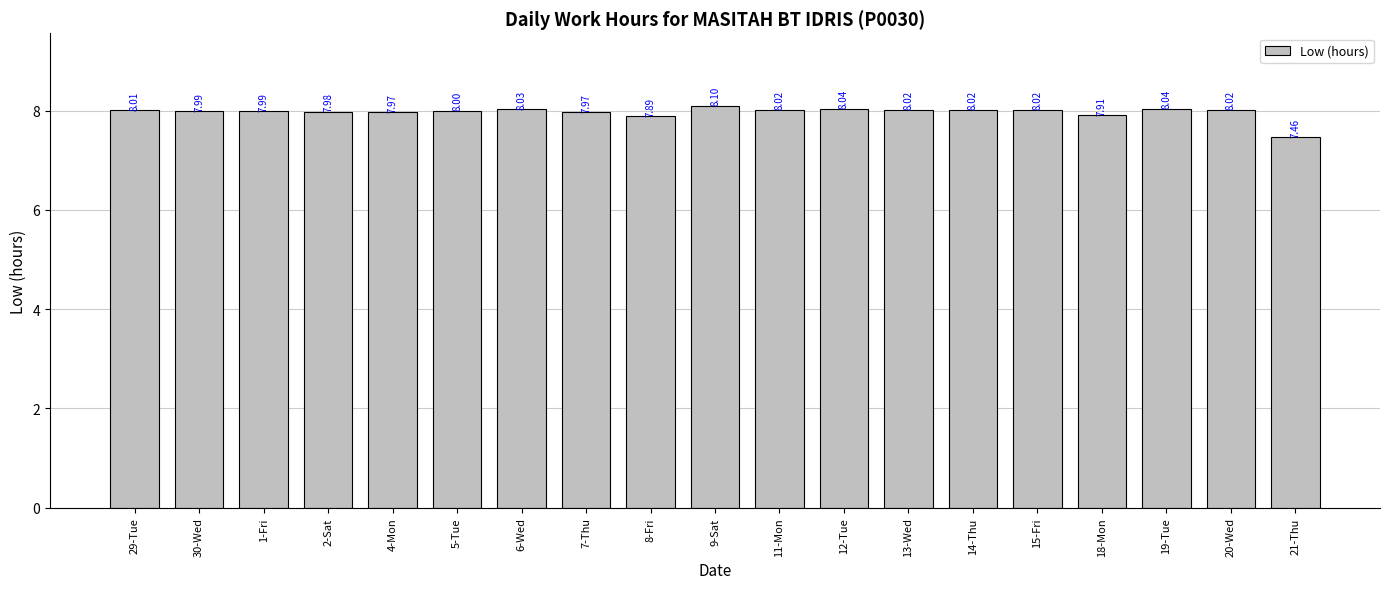

Which category has the lowest value across all series?

21-Thu